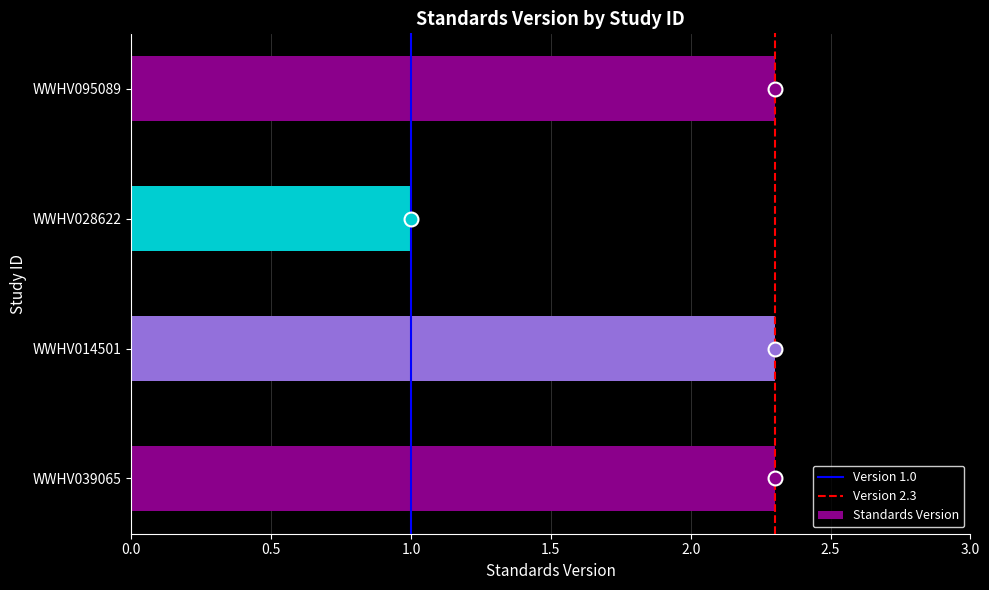

The value at WWHV039065 is 2.3. True or false?

True